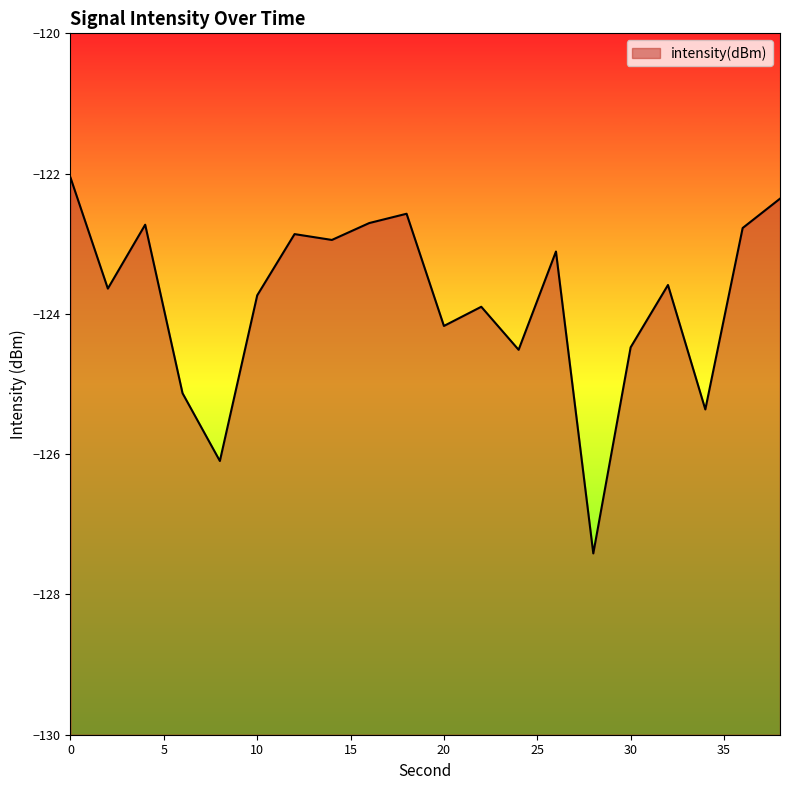

True or false: the data shows -122.4 at 38.

True